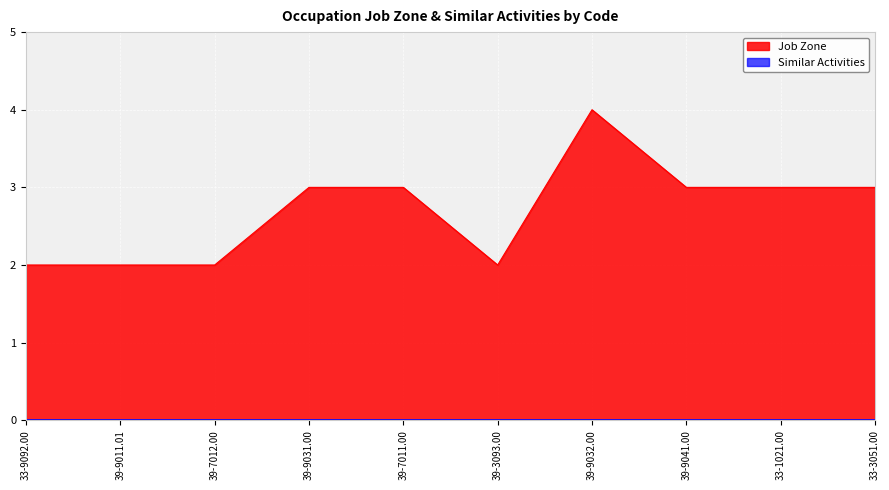

What is the difference between the values at 39-9032.00 and 33-3051.00?

1